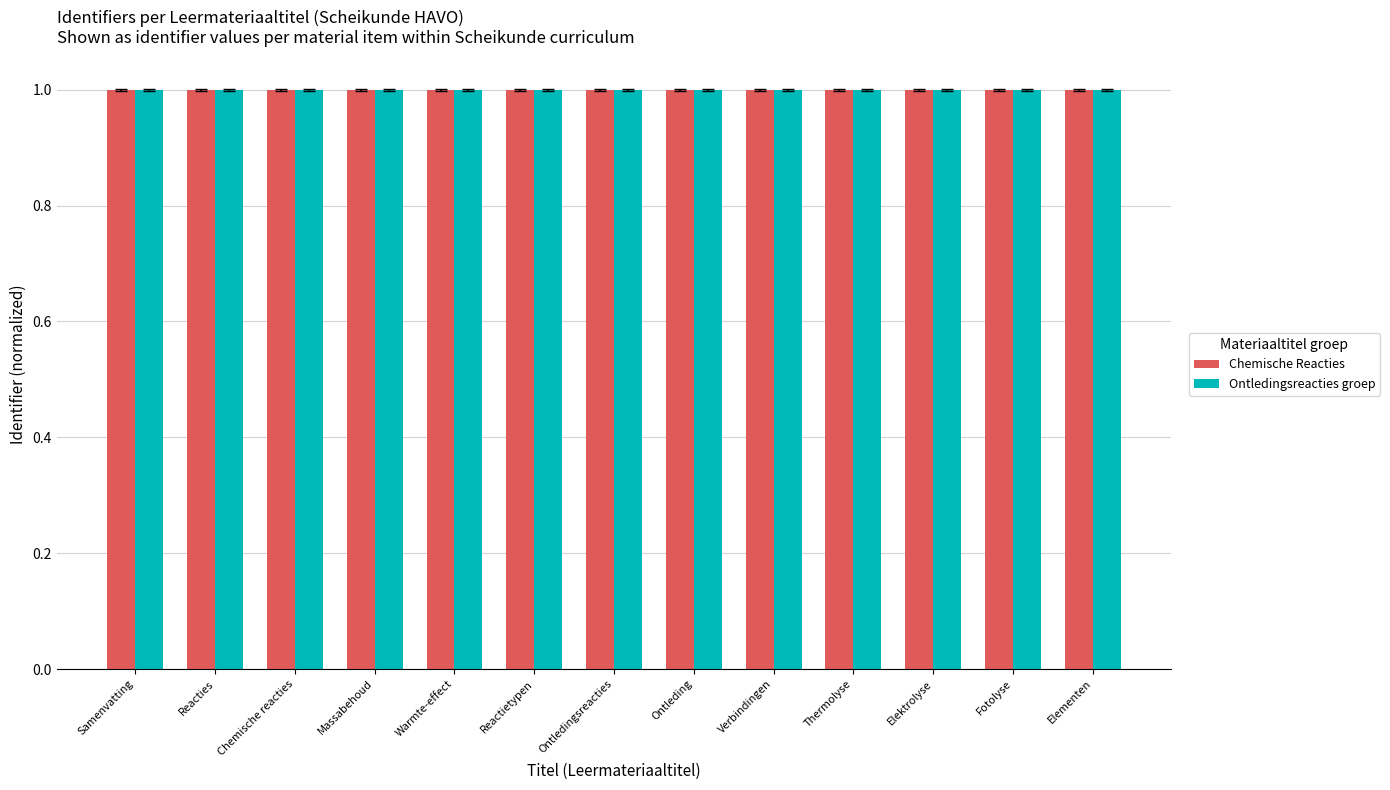

What is the lowest value of the Chemische Reacties series?

1.0